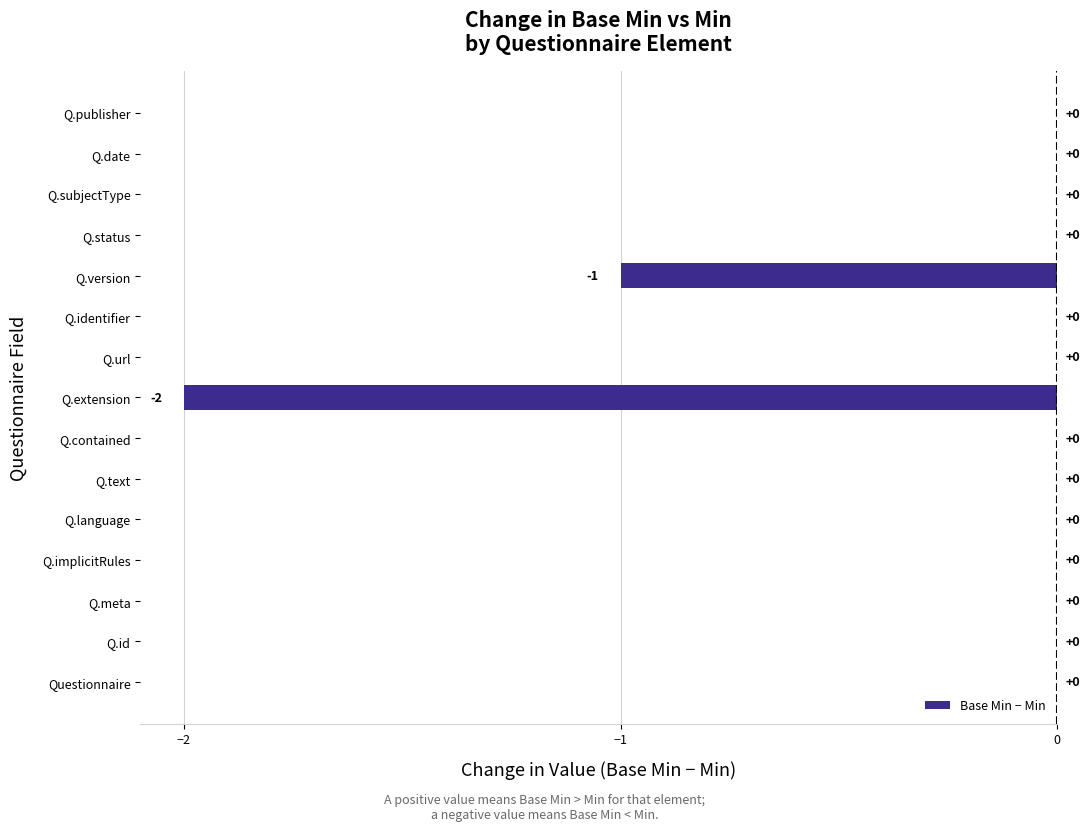

Between Q.language and Q.extension, which is larger?

Q.language